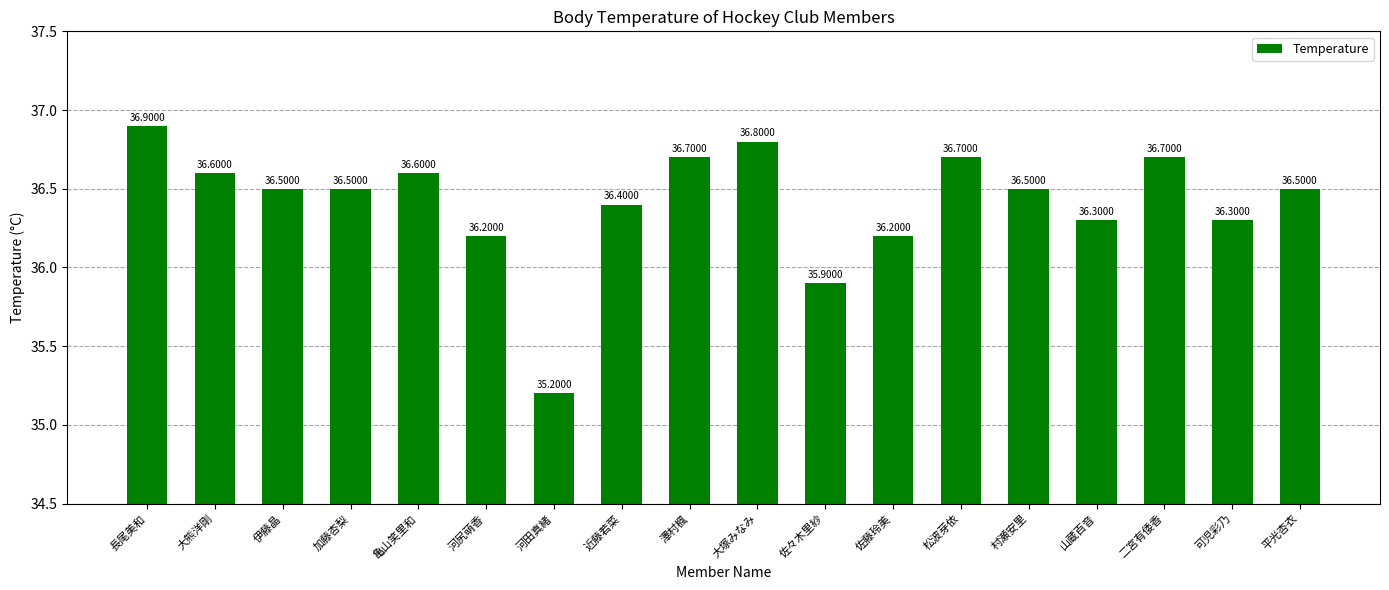

Are the bars grouped side by side (vs. stacked)?

No